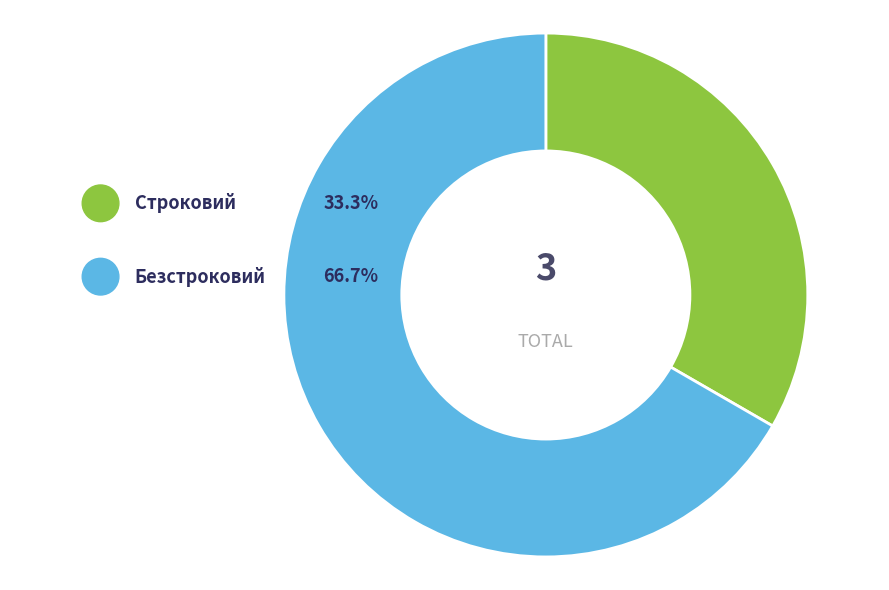

What is the majority slice?

Безстроковий